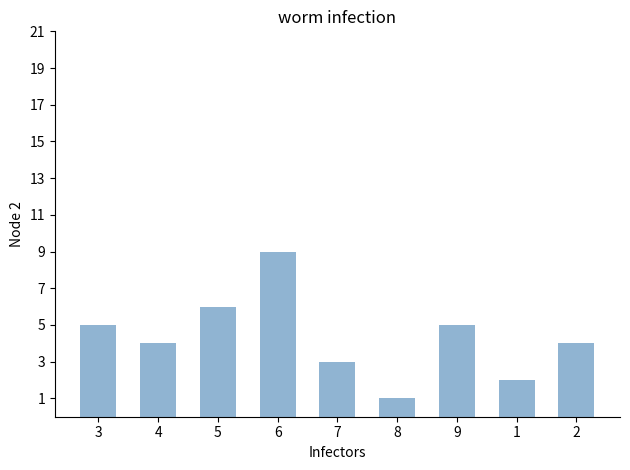

Is it true that the value at 3 is 5?

True